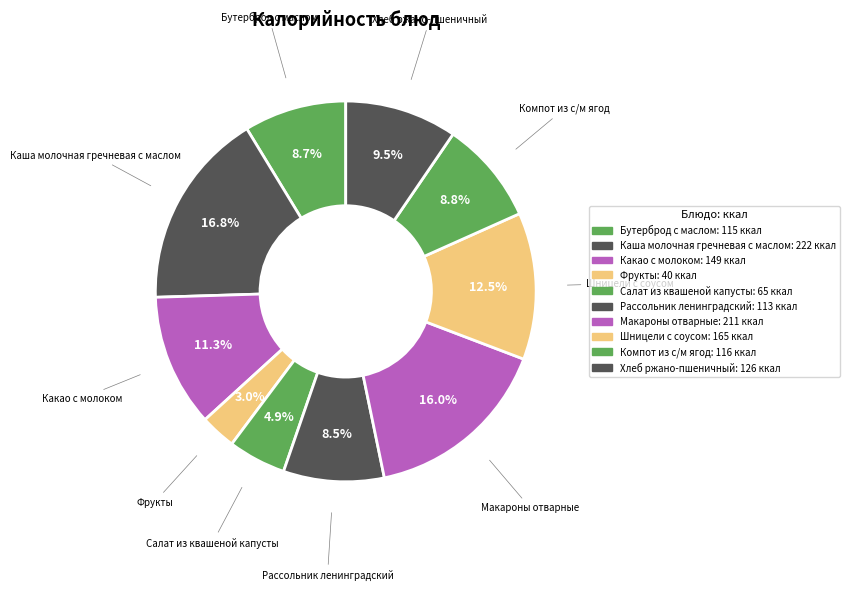

Count the number of slices in the pie.

10